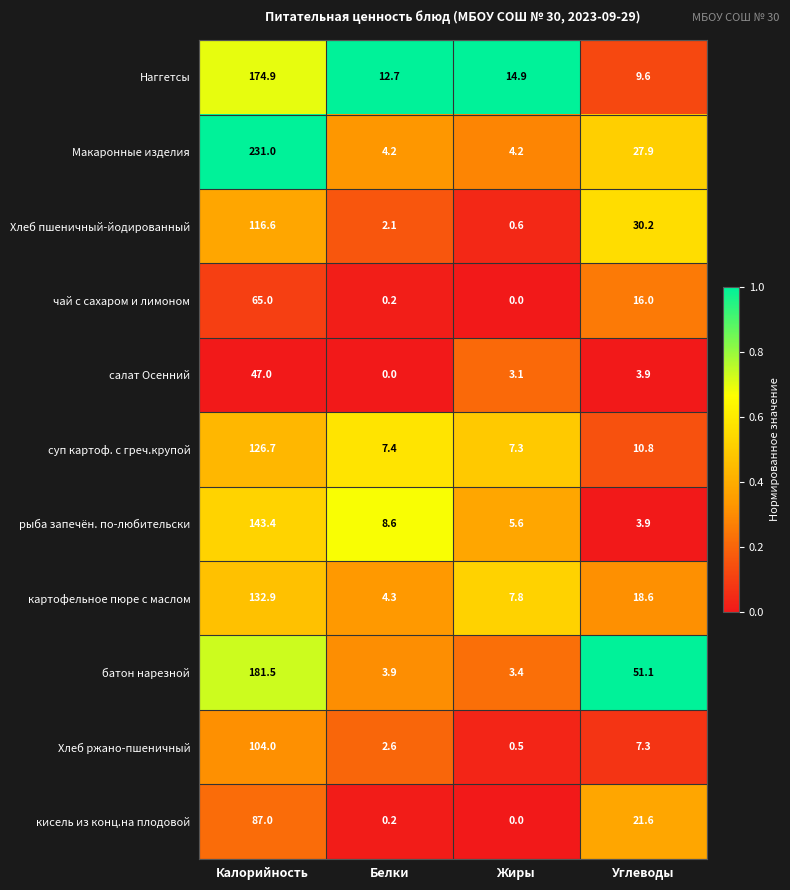

What is the difference between the maximum and minimum values in the батон нарезной series?

178.1